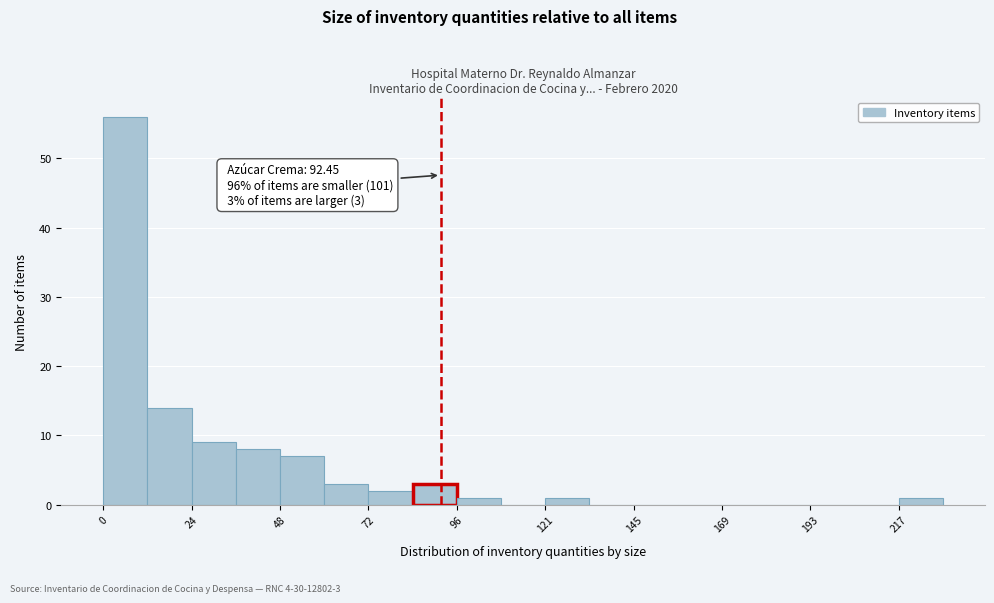

Read against the x-axis, roughly where is the centre of the tallest bar?

5